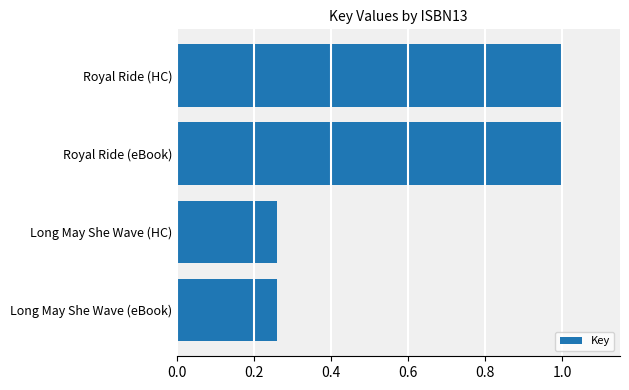

What is the label of the 4th bar from the bottom?

Royal Ride (HC)